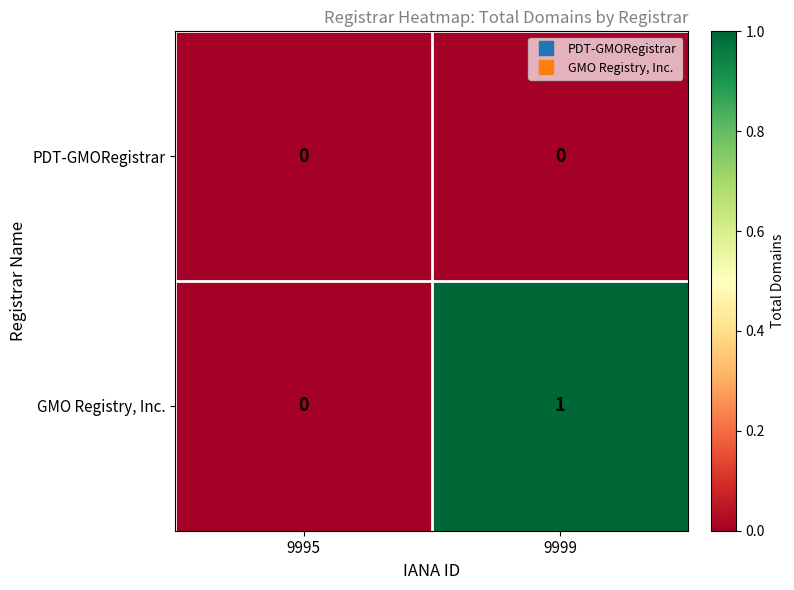

Count the number of categories in the chart.

2